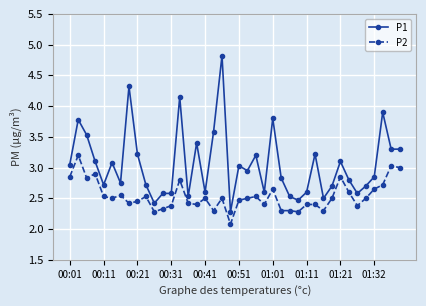

What is the difference between the maximum and minimum values in the P2 series?

1.1